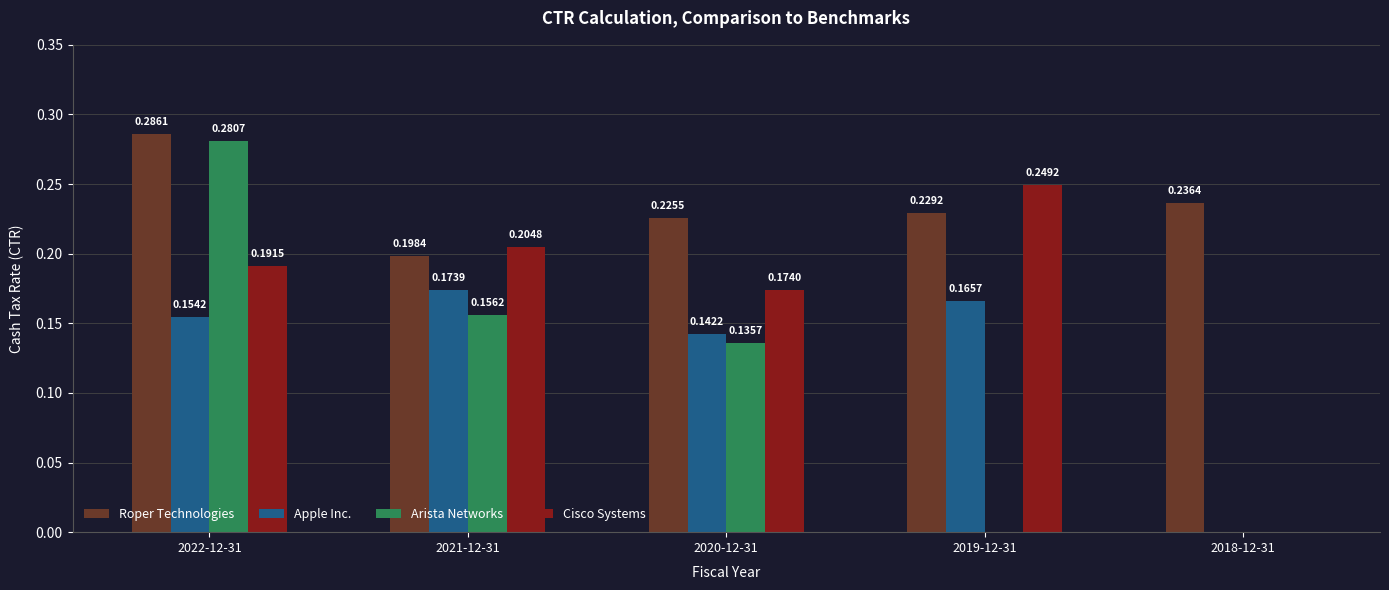

Which series changed the most between 2020-12-31 and 2019-12-31?

Arista Networks